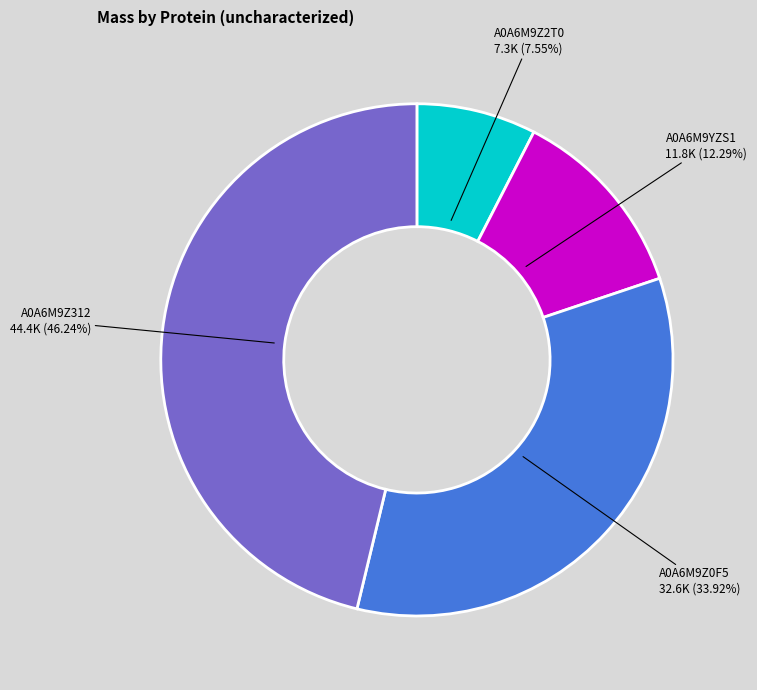

Does any single category account for the majority?

No